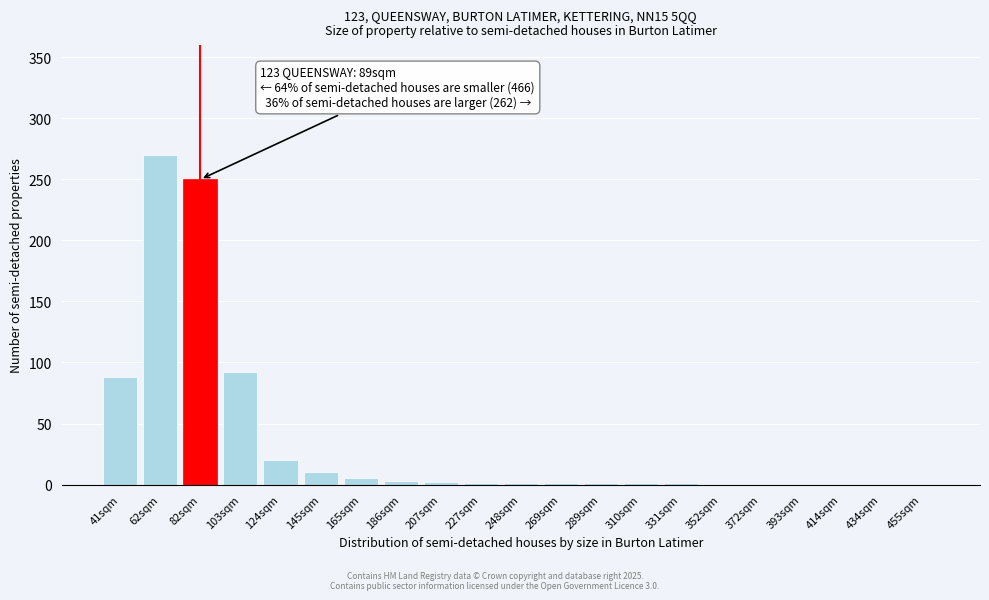

What value does the data have at 82sqm?

250